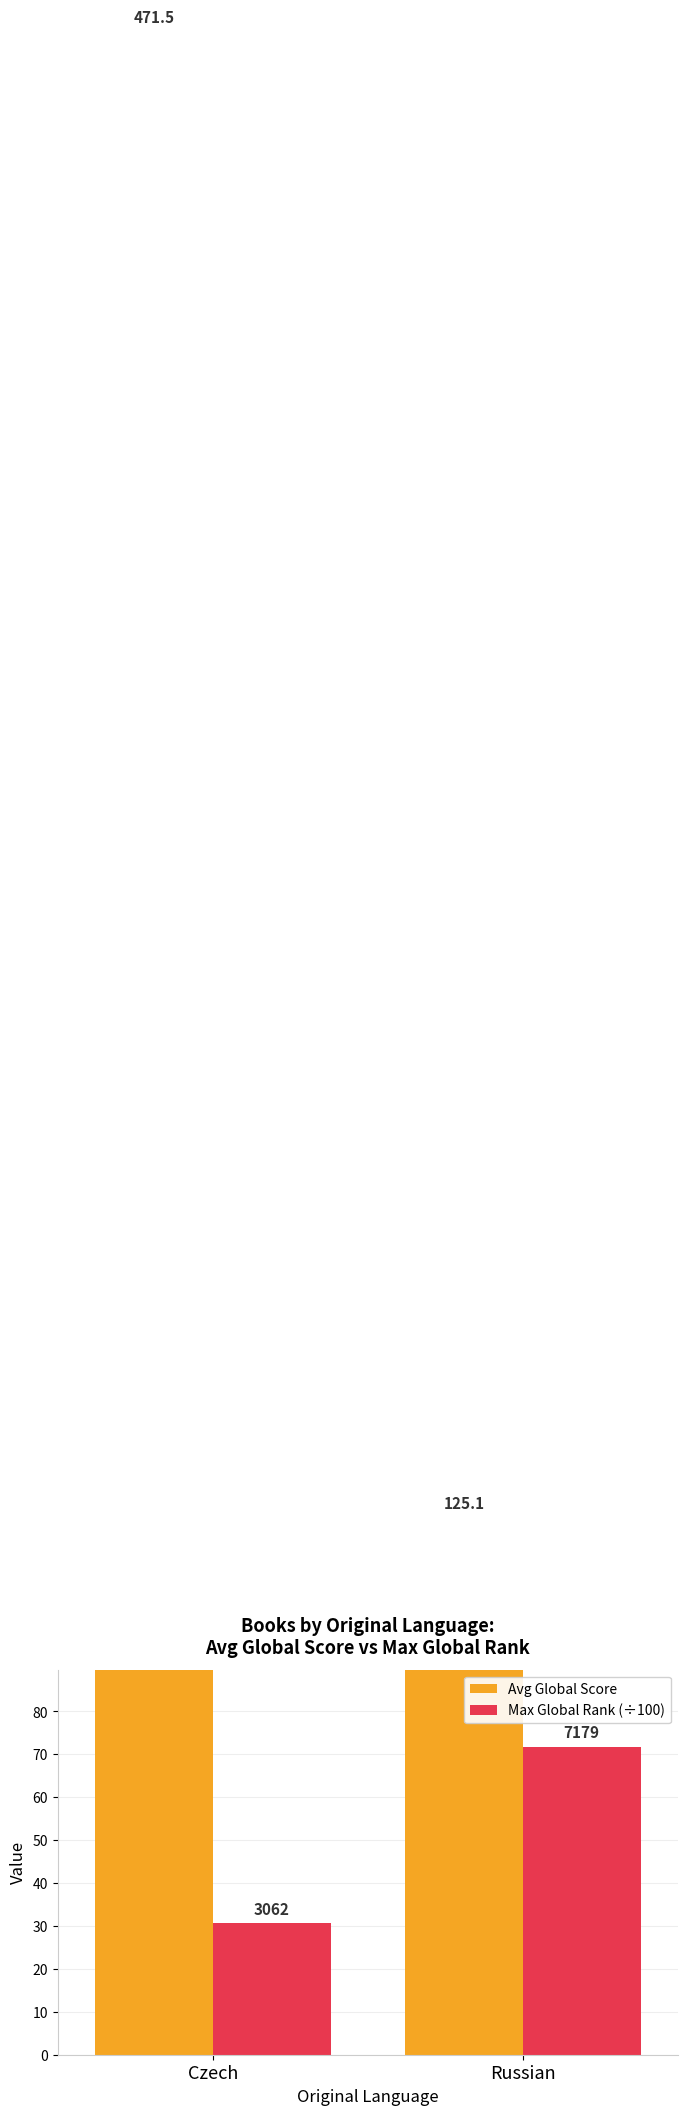

Rank the series by their maximum value, from lowest to highest.

Max Global Rank (÷100), Avg Global Score